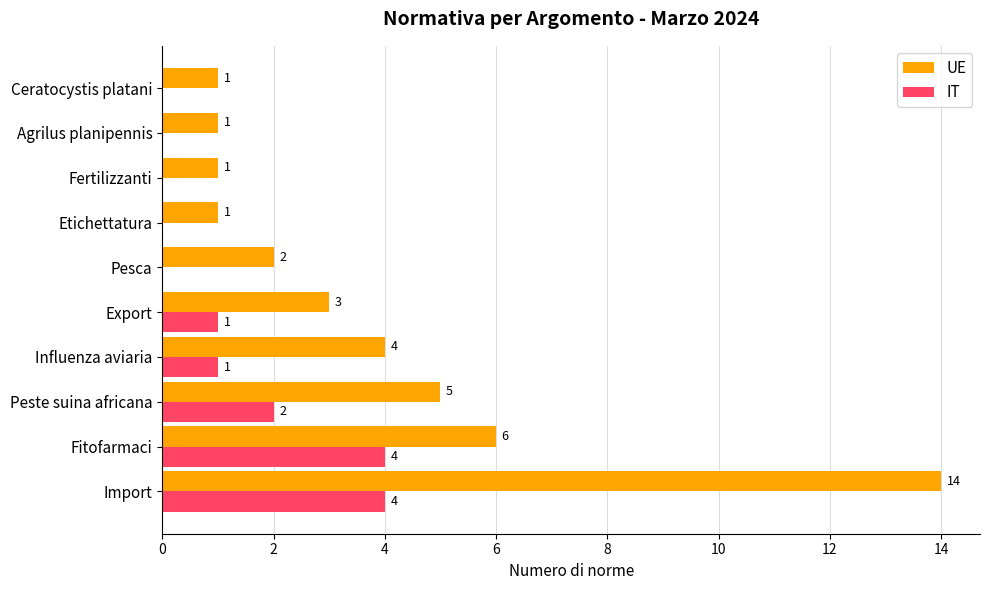

Where is UE nearest to the value 7?

Fitofarmaci